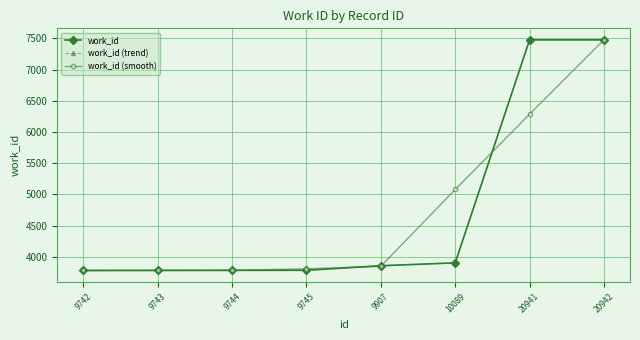

Reading right to left, list all the values displayed in this chart.

work_id: 7475.0	7475.0	3903.0	3857.0	3784.0	3783.0	3782.0	3781.0
work_id (trend): 7475.0	7475.0	3903.0	3857.0	3784.0	3783.0	3782.0	3781.0
work_id (smooth): 7475.0	6284.3	5078.3	3848.0	3808.0	3783.0	3782.0	3781.0